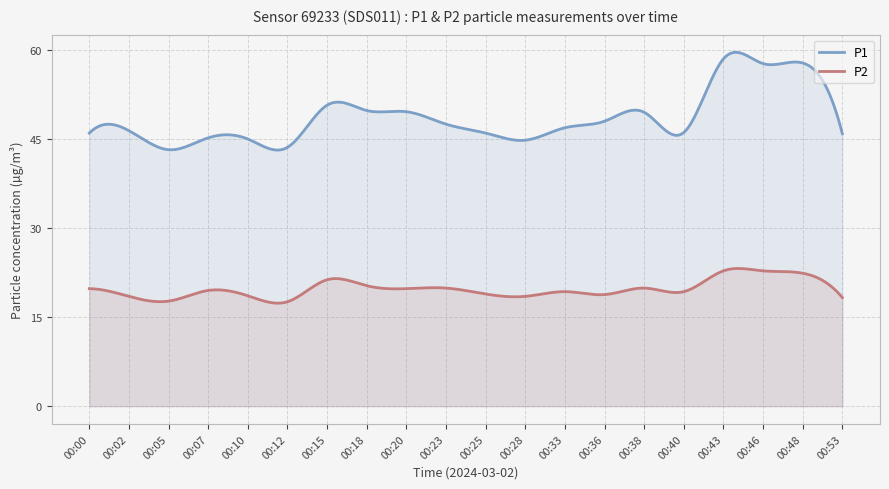

How many data points does each series have?

20